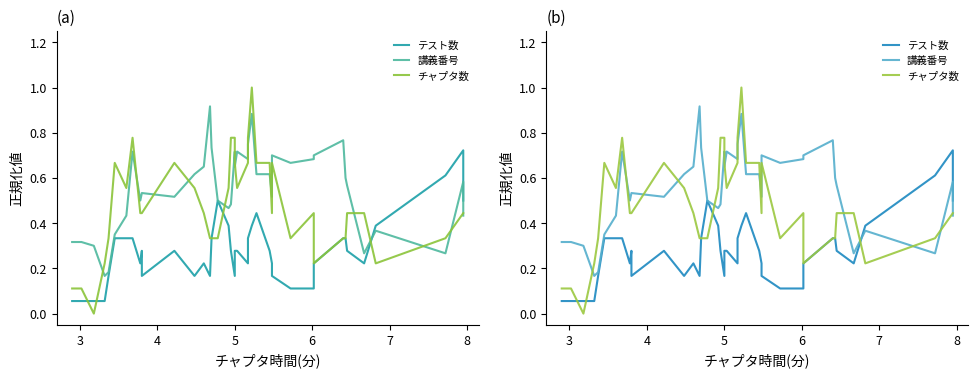

What is the maximum value for チャプタ数?

1.0